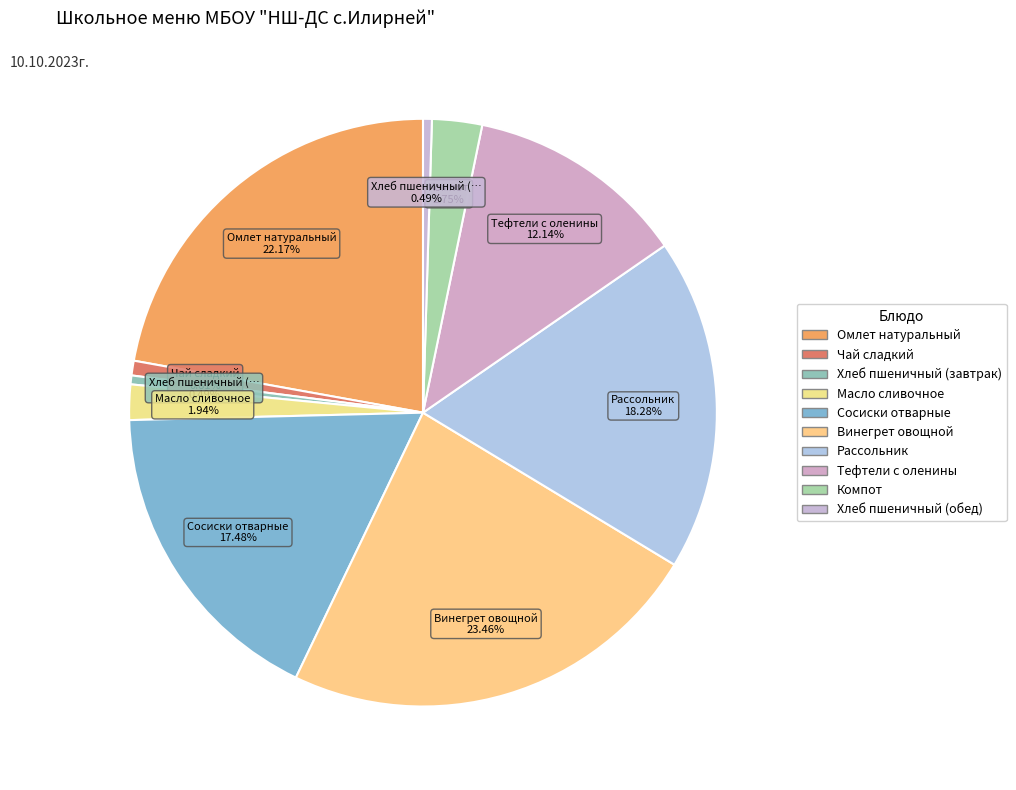

Does Масло сливочное represent more than half of the total?

No